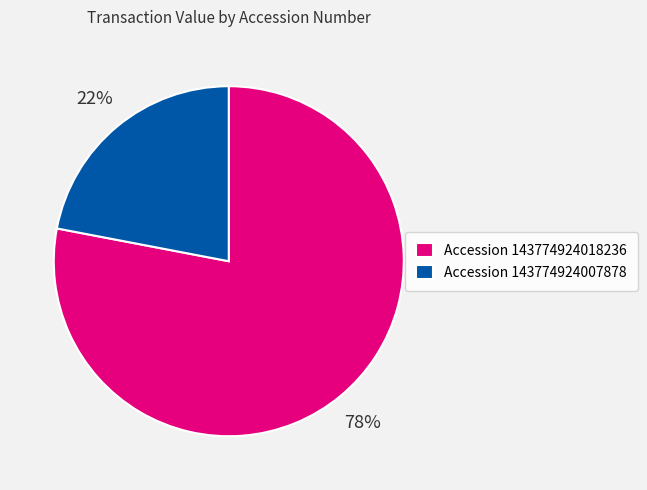

Which slice represents more than half of the pie?

Accession 143774924018236